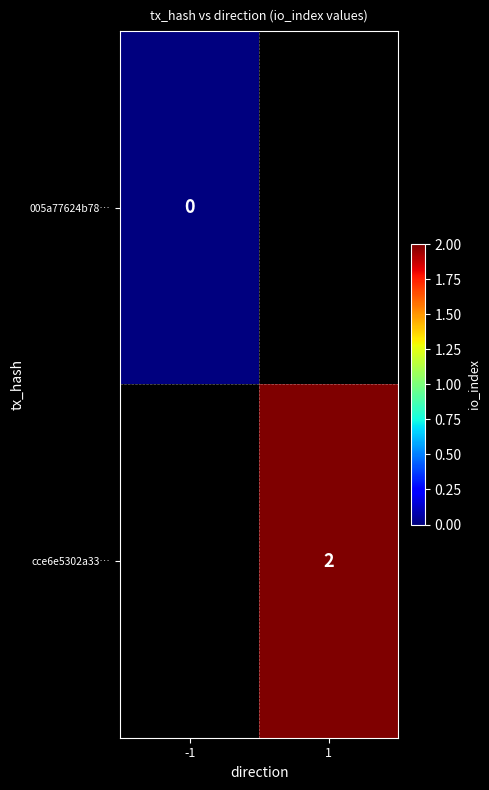

Is it true that cce6e5302a33… equals 1 at 1?

False